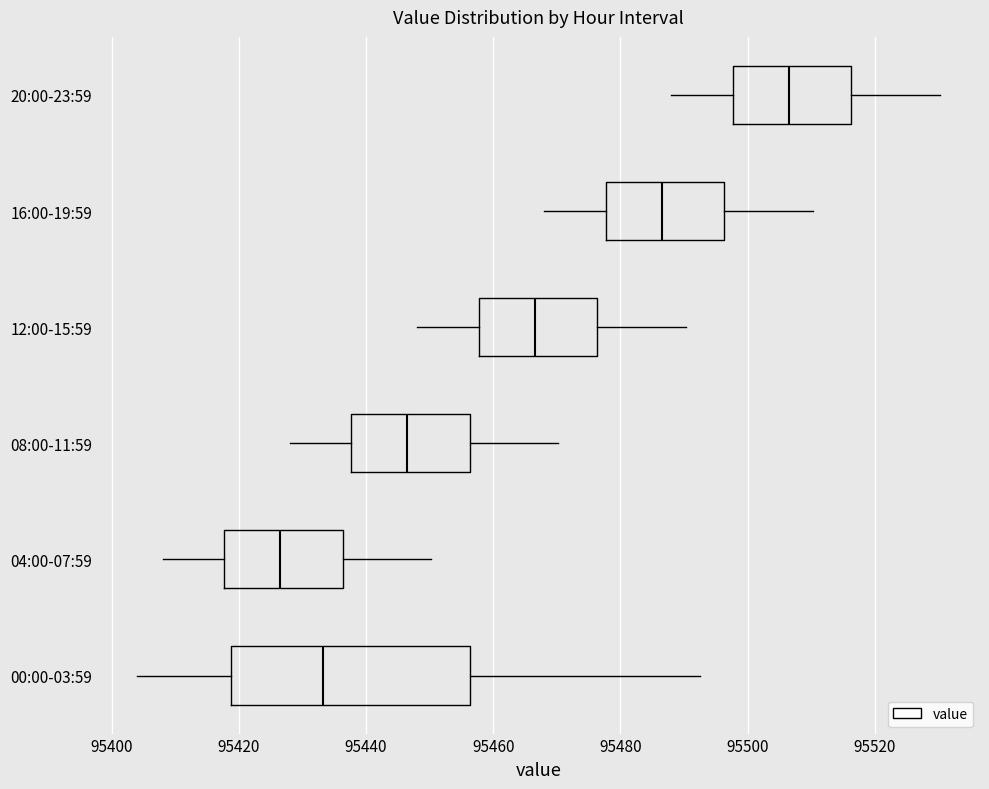

Reading bottom to top, read every box against the x-axis: the position of its median line, the range the box covers, and the ends of its whiskers. The values are not printed on the chart, so give them approximately, as read against the axis.

00:00-03:59: median 95434, box 95418 to 95456, whiskers 95404 to 95492
04:00-07:59: median 95426, box 95418 to 95436, whiskers 95408 to 95450
08:00-11:59: median 95446, box 95438 to 95456, whiskers 95428 to 95470
12:00-15:59: median 95466, box 95458 to 95476, whiskers 95448 to 95490
16:00-19:59: median 95486, box 95478 to 95496, whiskers 95468 to 95510
20:00-23:59: median 95506, box 95498 to 95516, whiskers 95488 to 95530